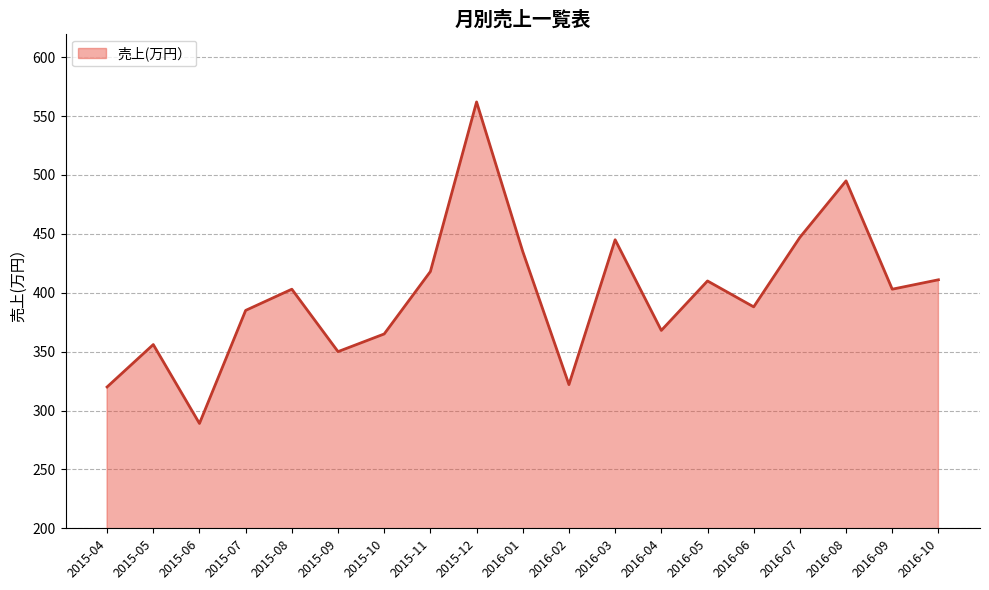

How many interior local peaks (higher than both neighbors) does the data have?

6